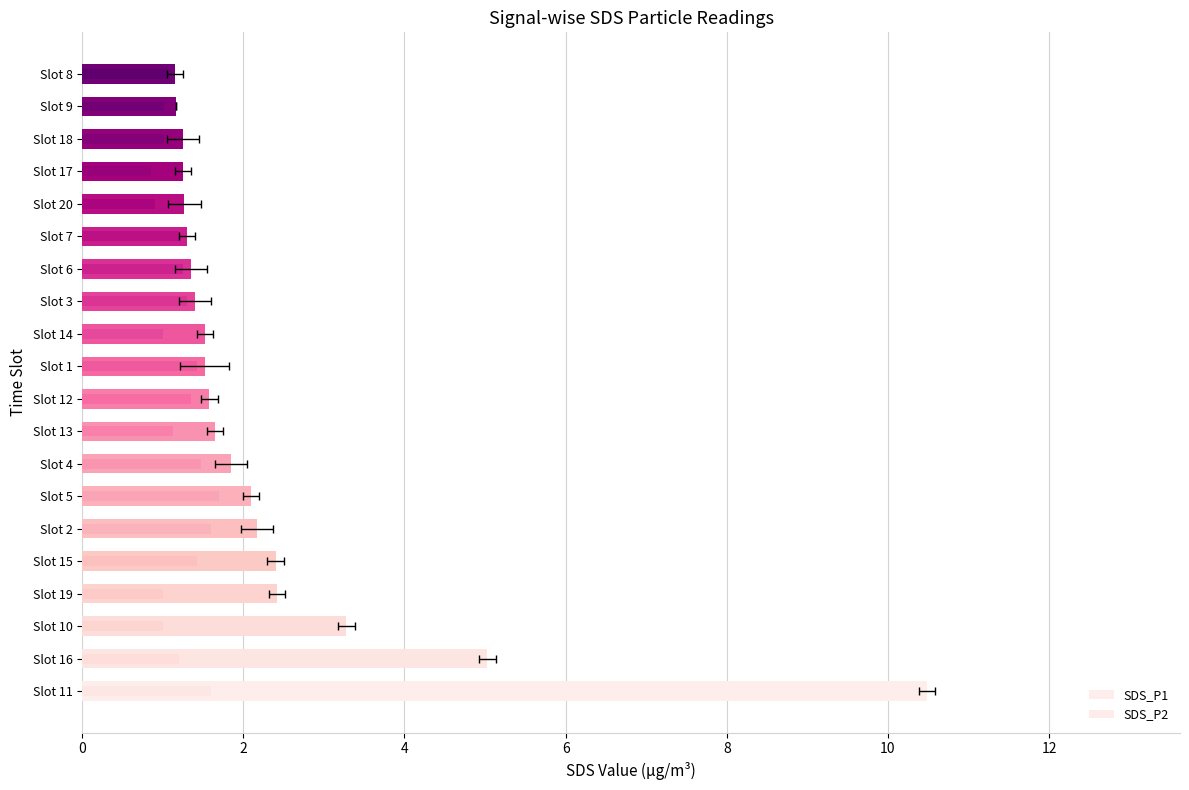

Is it true that SDS_P2 equals 1.9 at Slot 12?

False